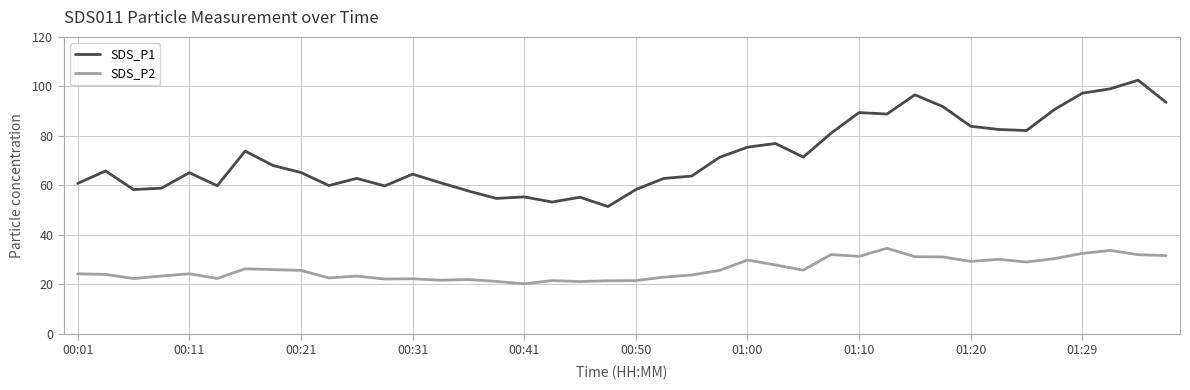

What is the maximum value shown in the chart?

102.5